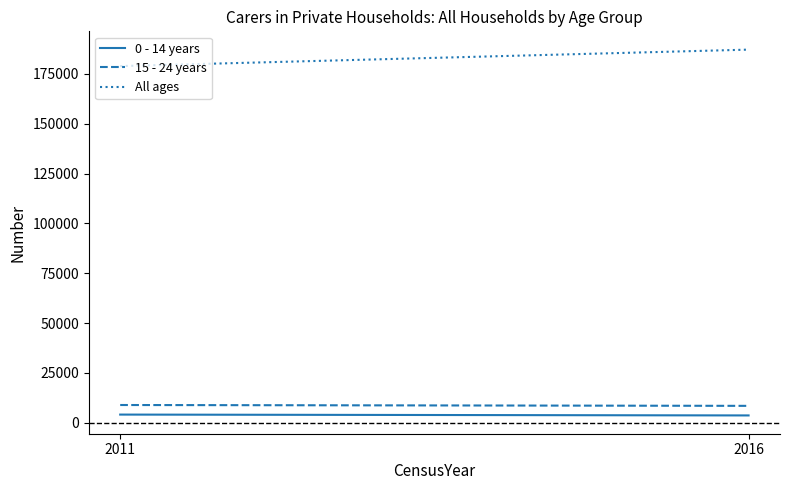

Between 2011 and 2016, which series saw the biggest shift?

All ages